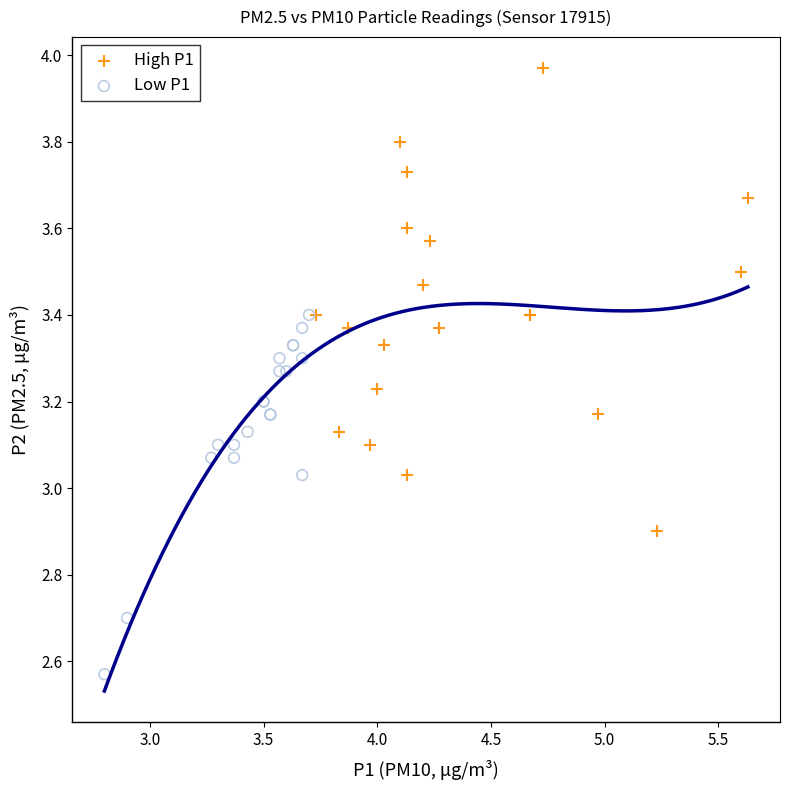

Which series reaches the maximum Y coordinate?

High P1